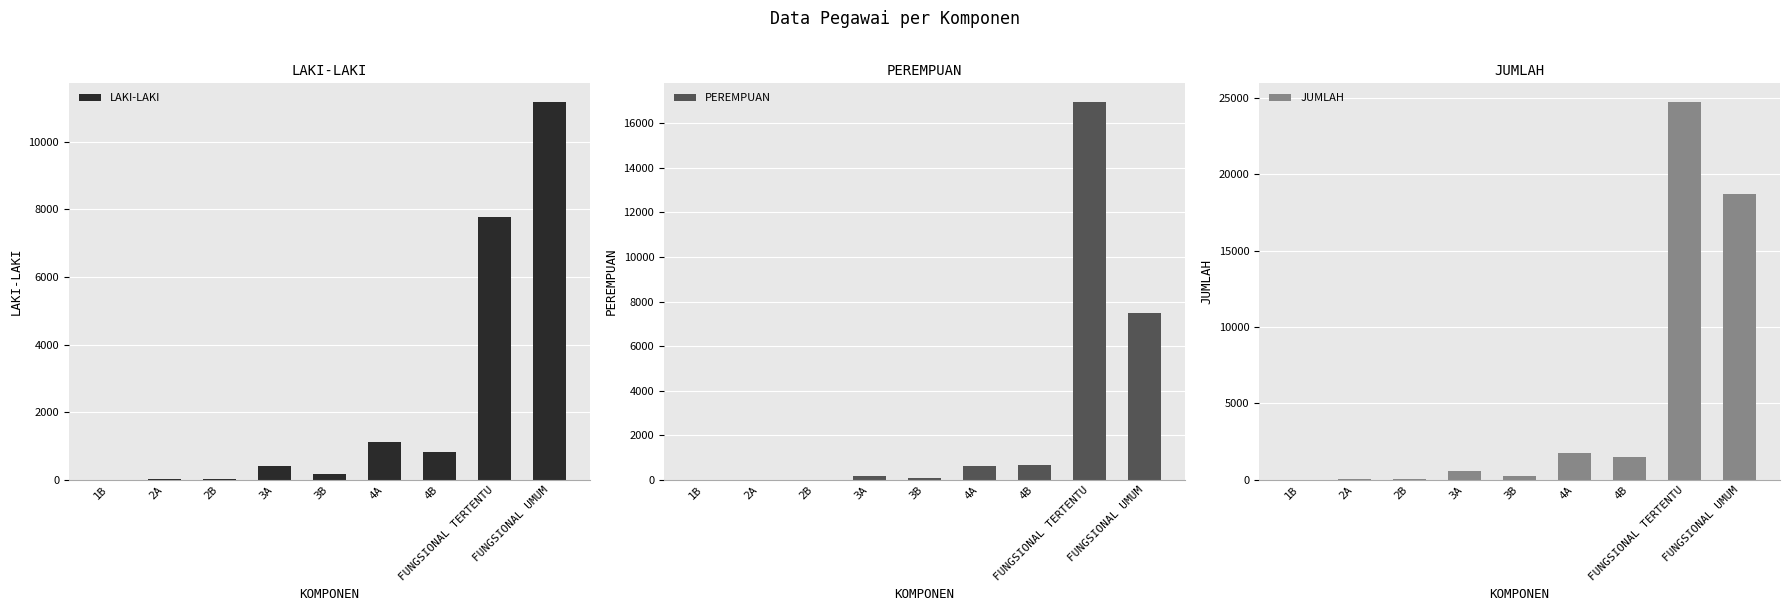

What is the difference between the highest and lowest values at 4A?

1127